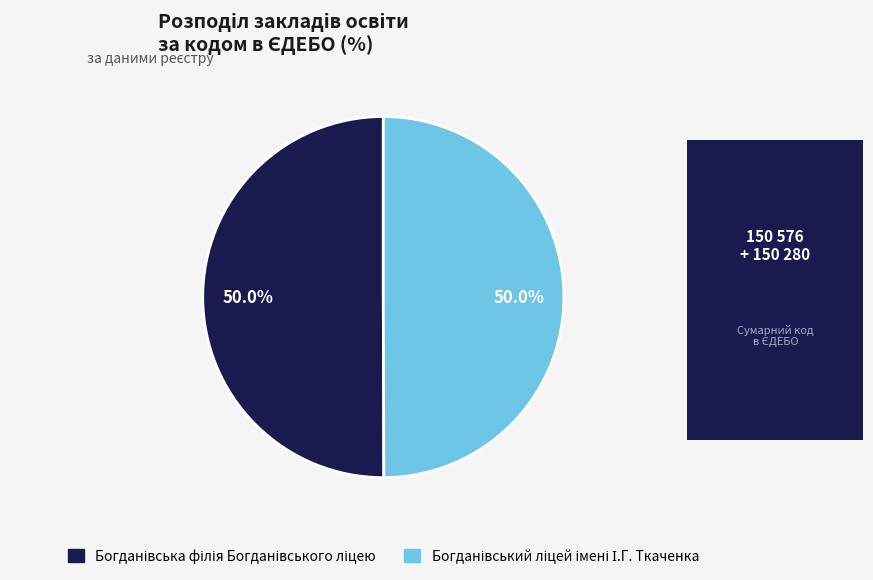

To the nearest percent, what percentage of the pie is Богданівський ліцей імені І.Г. Ткаченка?

50%